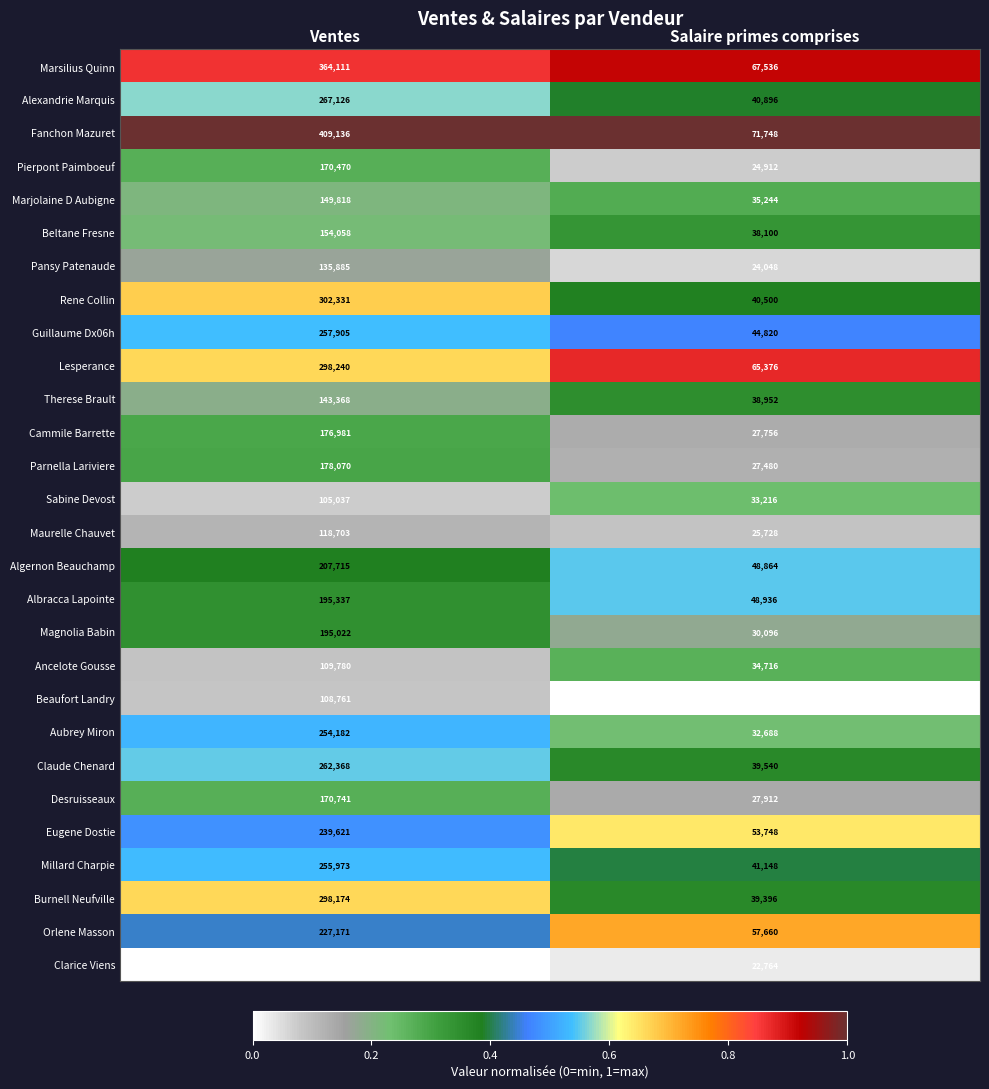

Which series has the widest spread of values?

Fanchon Mazuret